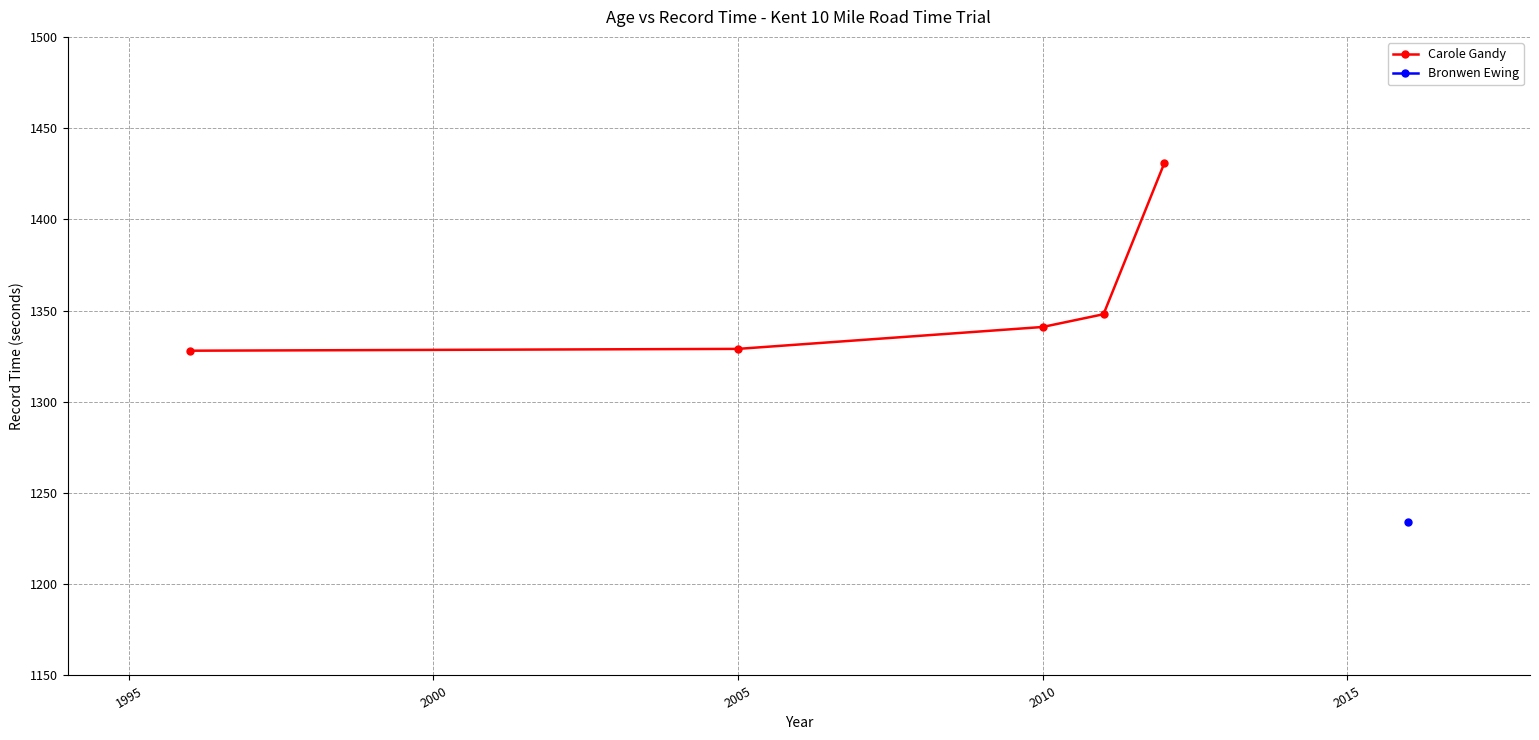

What is the maximum value for Carole Gandy?

1431